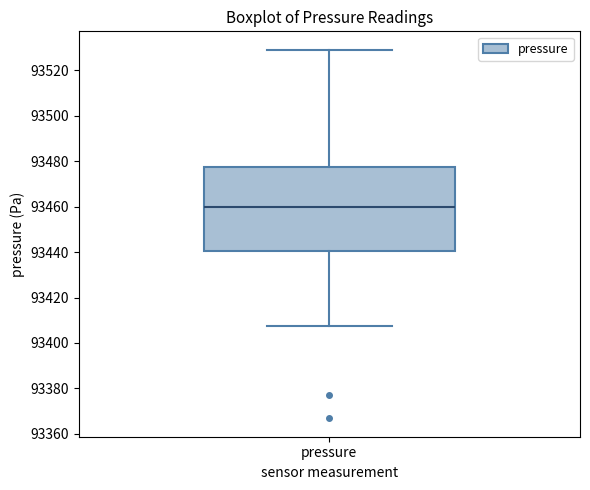

Where does the median line of the box for pressure sit on the y-axis? The values are not printed on the chart, so give them approximately, as read against the axis.

93460